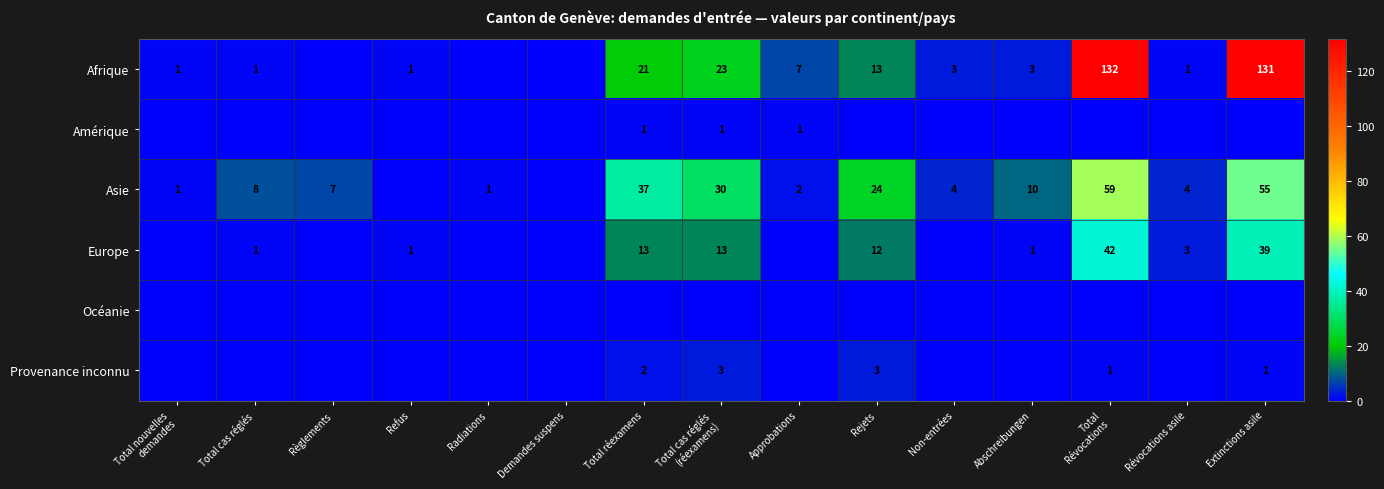

What is the sum of the Afrique values at Total cas réglés and Rejets?

14